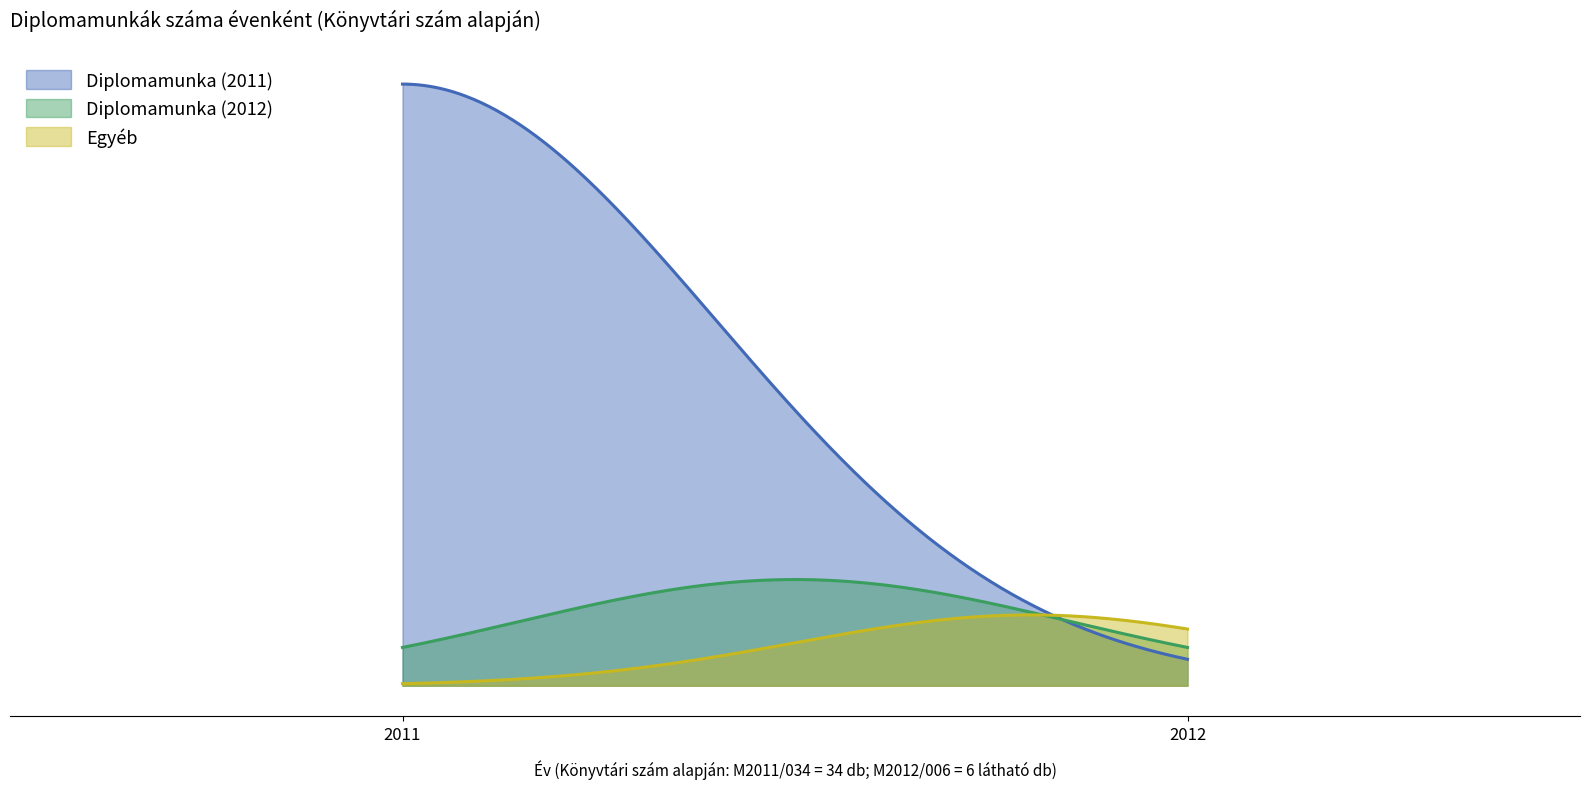

Does the chart display data point markers on the line(s)?

No